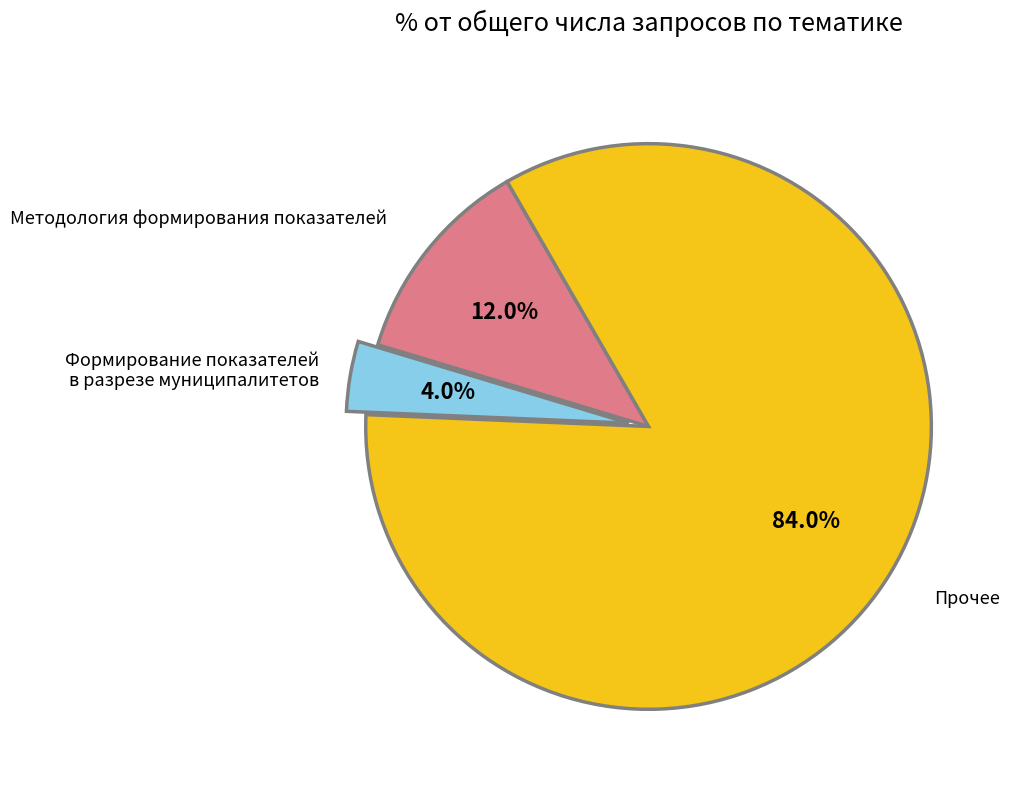

Rank the categories by value from highest to lowest.

Прочее, Методология формирования показателей, Формирование показателей в разрезе муниципалитетов